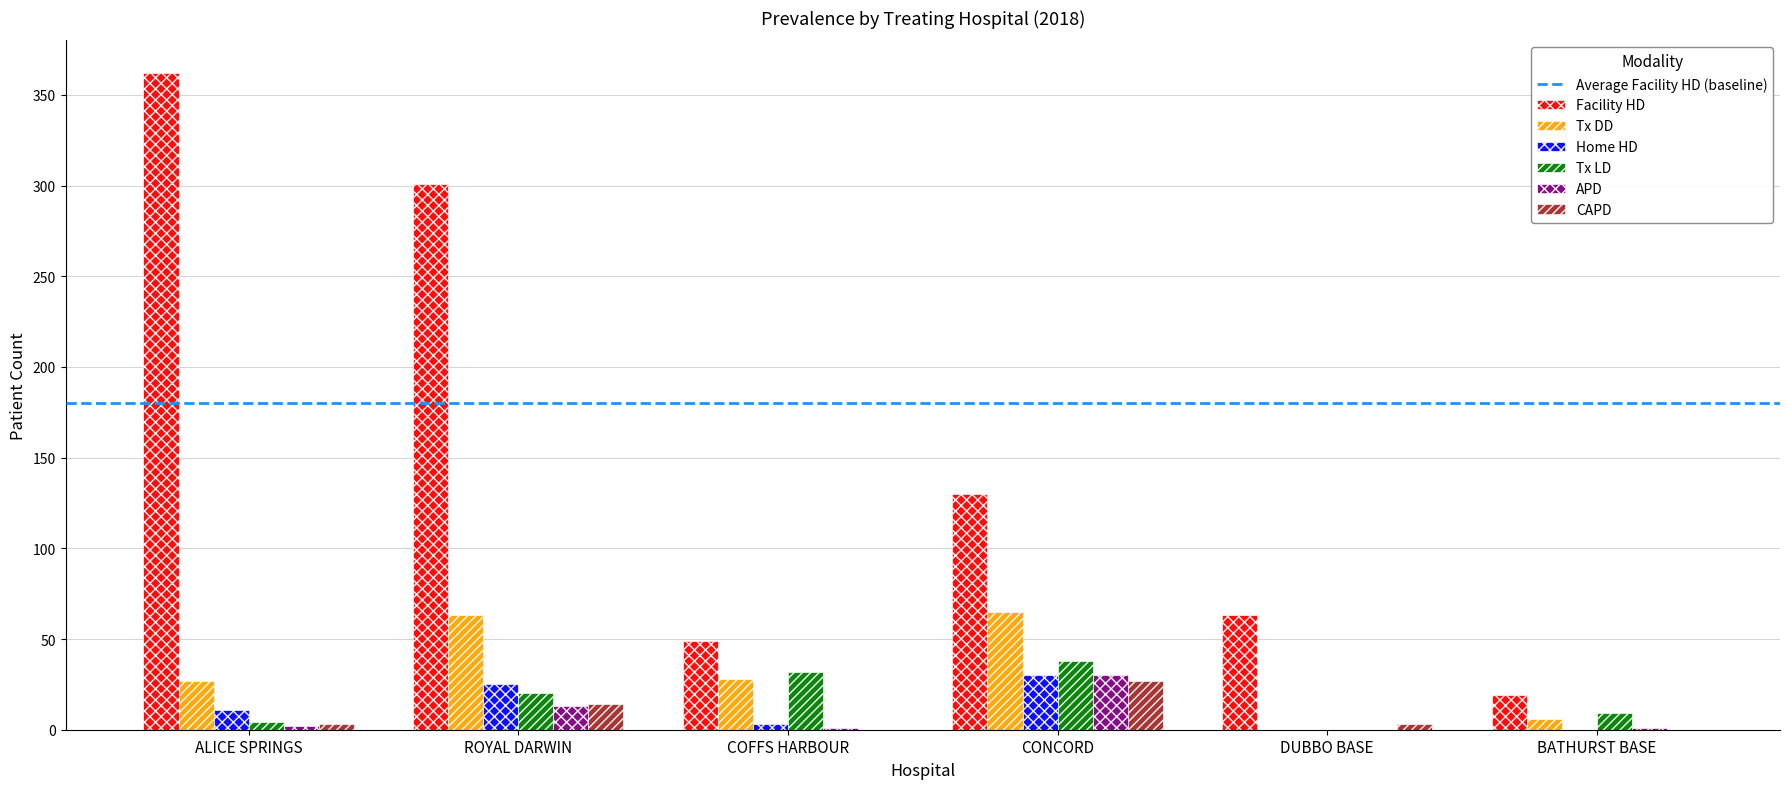

At which label does CAPD reach its peak?

CONCORD